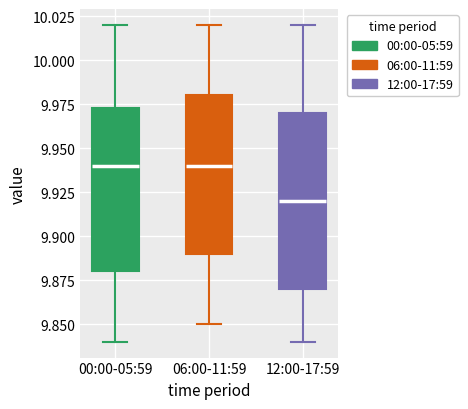

Comparing the boxes themselves (not the whiskers), which one is the tallest?

12:00-17:59